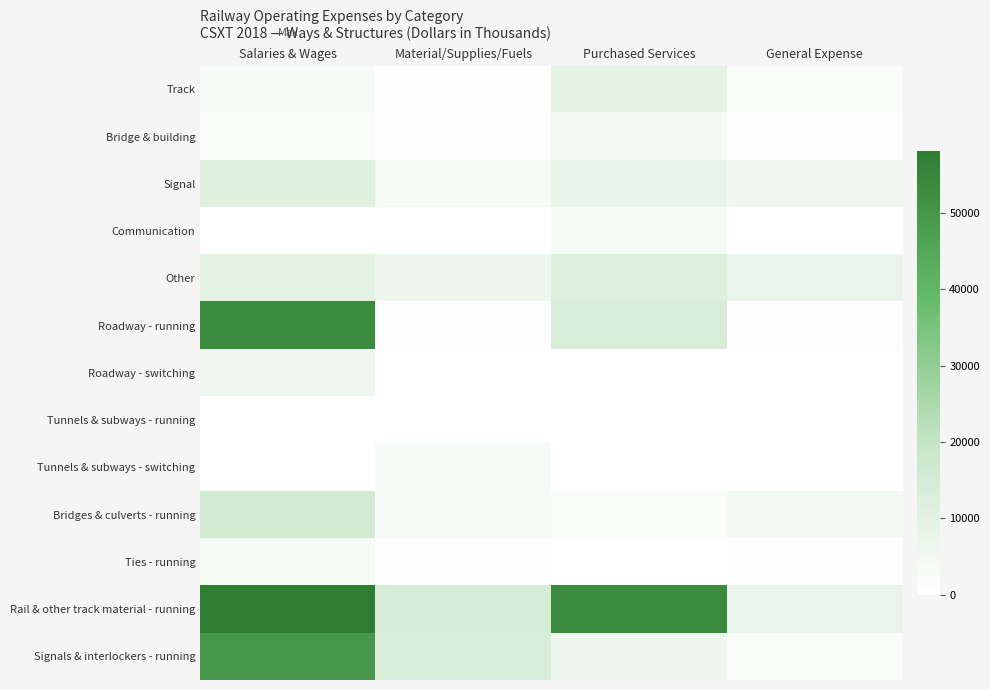

Which series has the largest total across all categories?

Rail & other track material - running